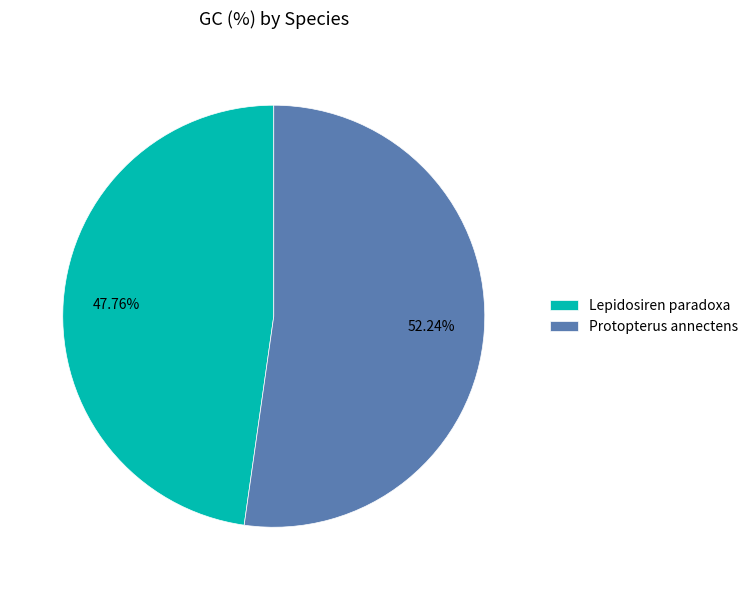

Do Lepidosiren paradoxa and Protopterus annectens together represent more than half of the pie?

Yes